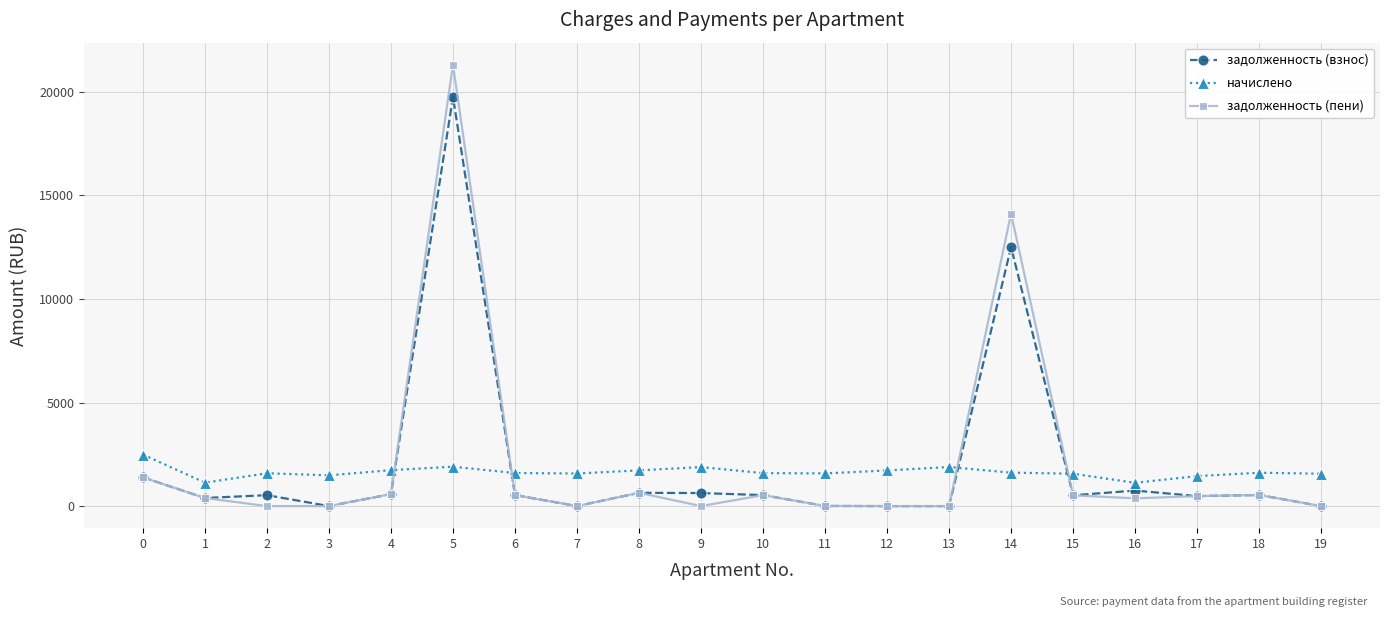

What is the maximum value shown in the chart?

21312.3